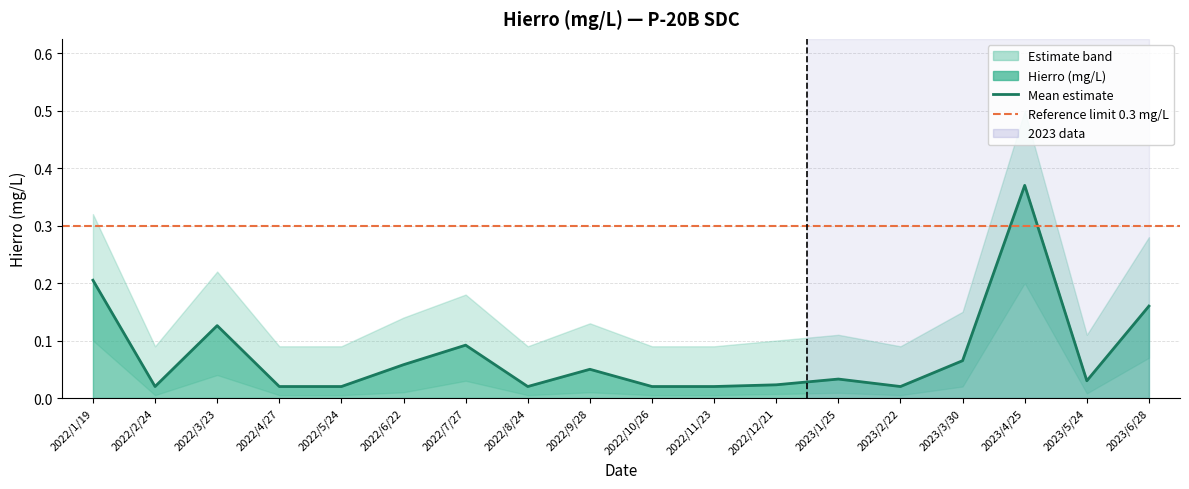

Does the chart have visible grid lines?

Yes